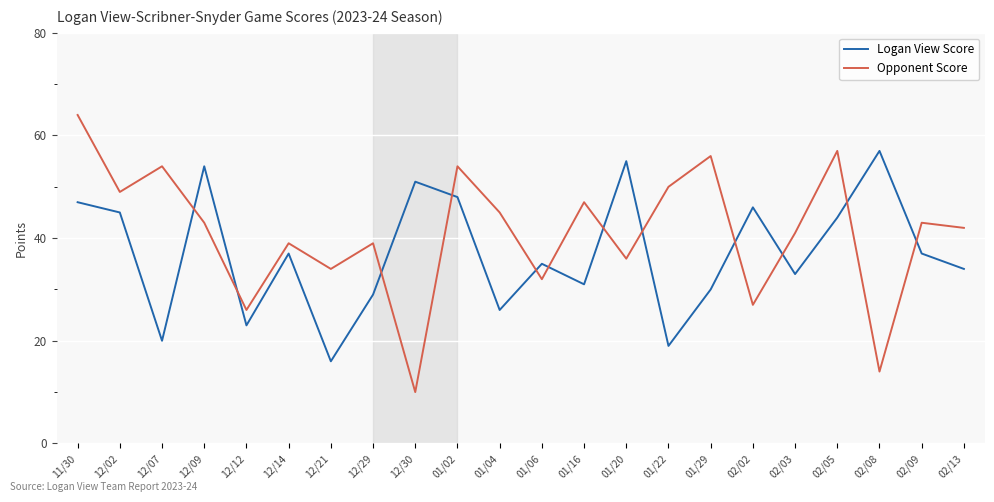

At 12/14, list the series in order from smallest to largest.

Logan View Score, Opponent Score